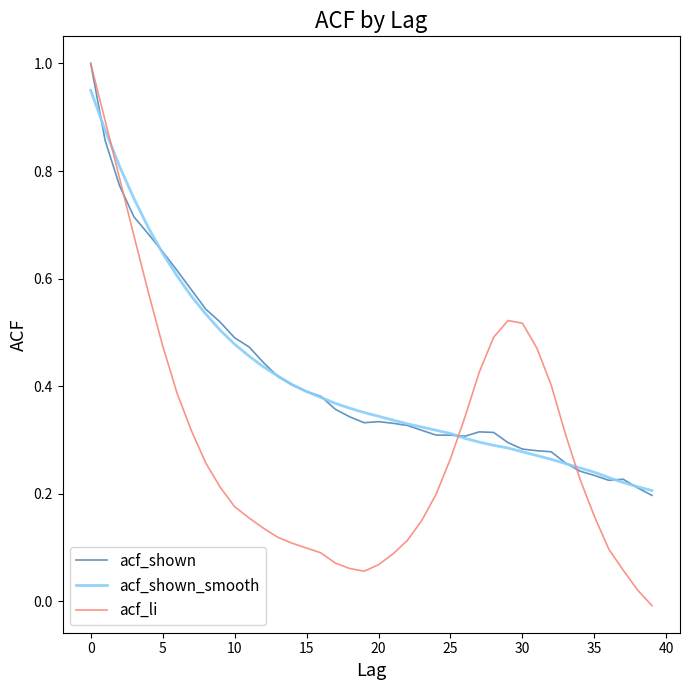

Which series ends up on top after the final intersection of acf_shown_smooth and acf_shown?

acf_shown_smooth